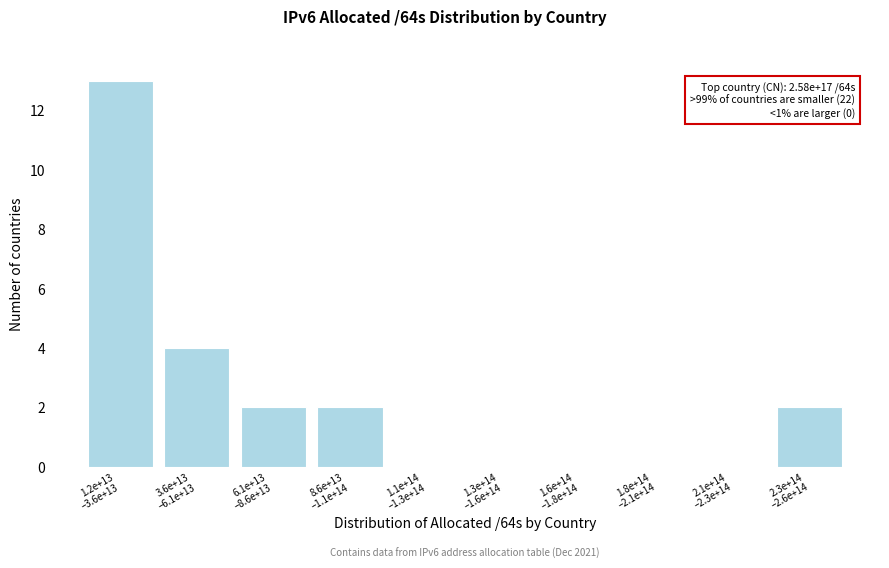

What is the sum of all values?

23